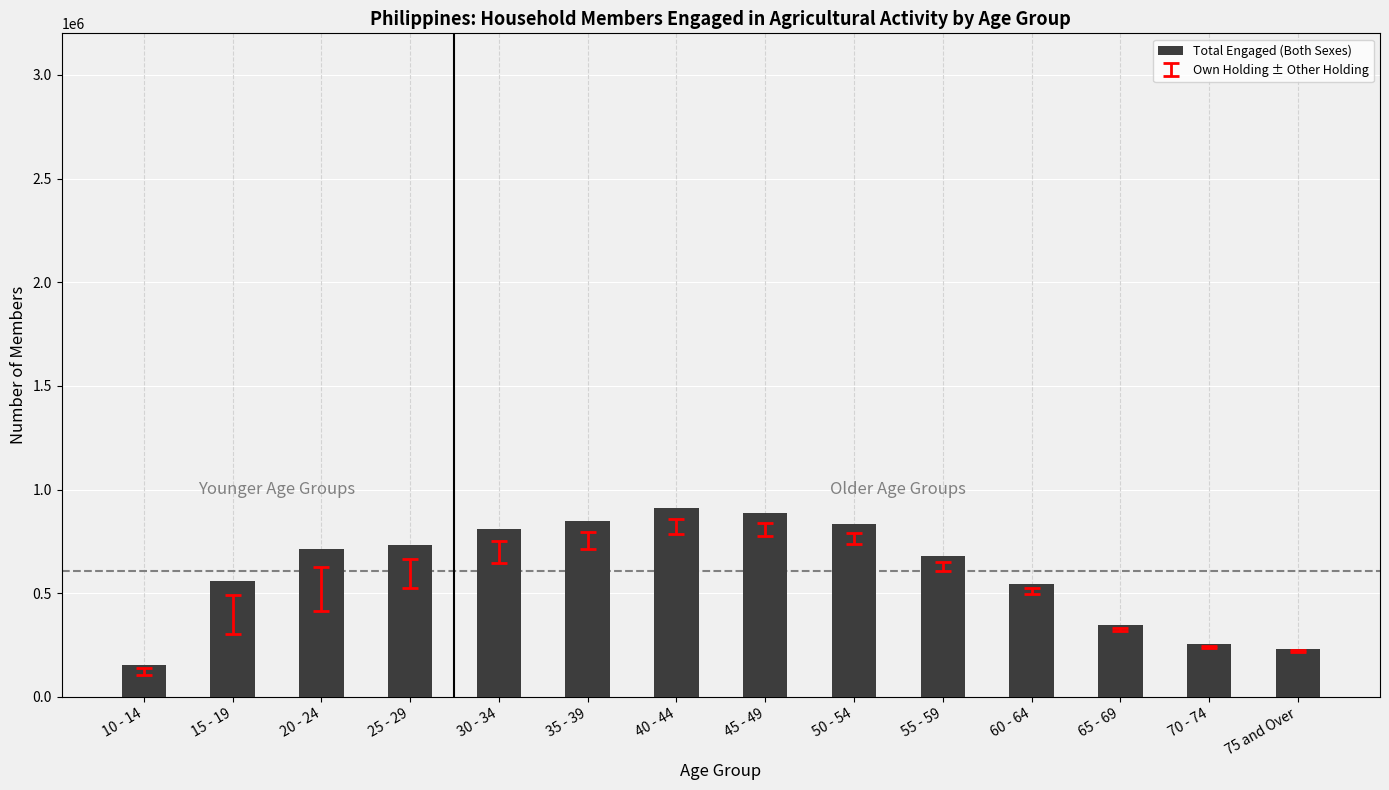

What is the label of the 1st bar from the right?

75 and Over